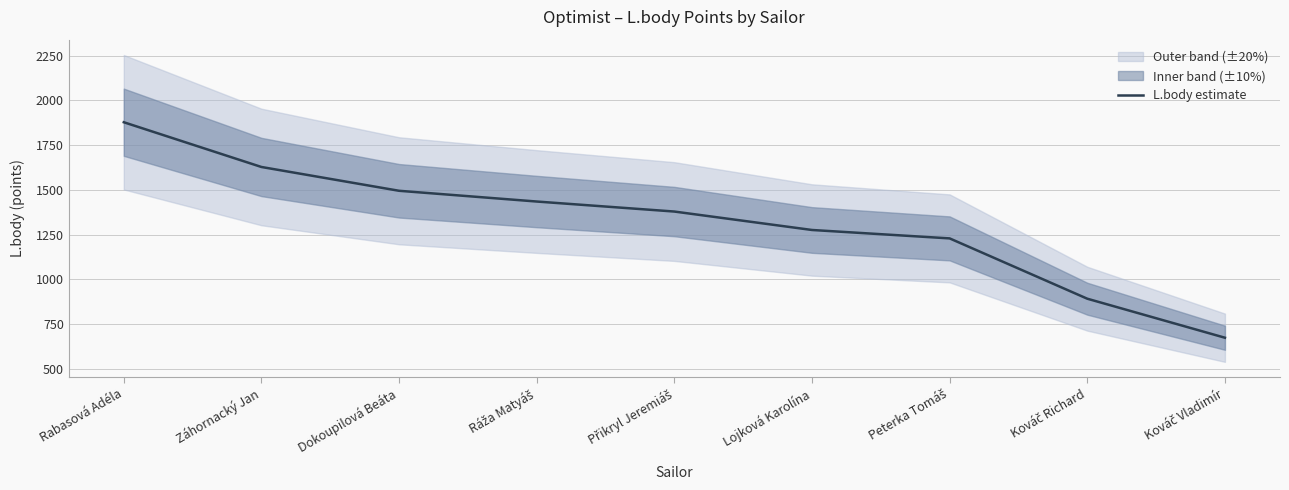

How many categories are shown in the chart?

9